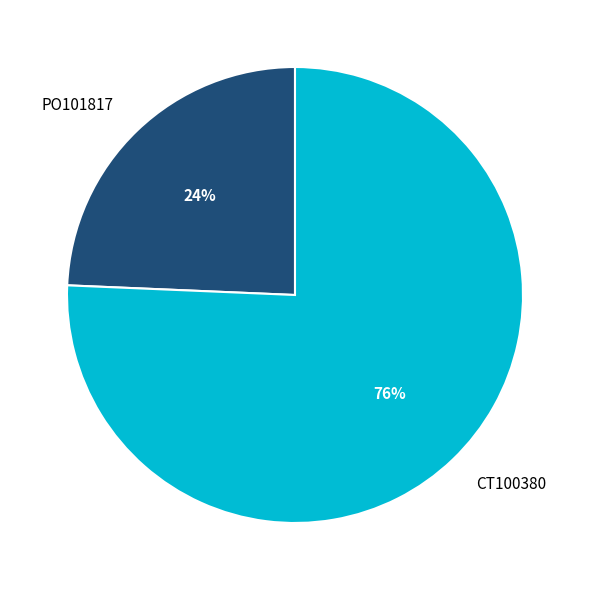

Between PO101817 and CT100380, which is larger?

CT100380